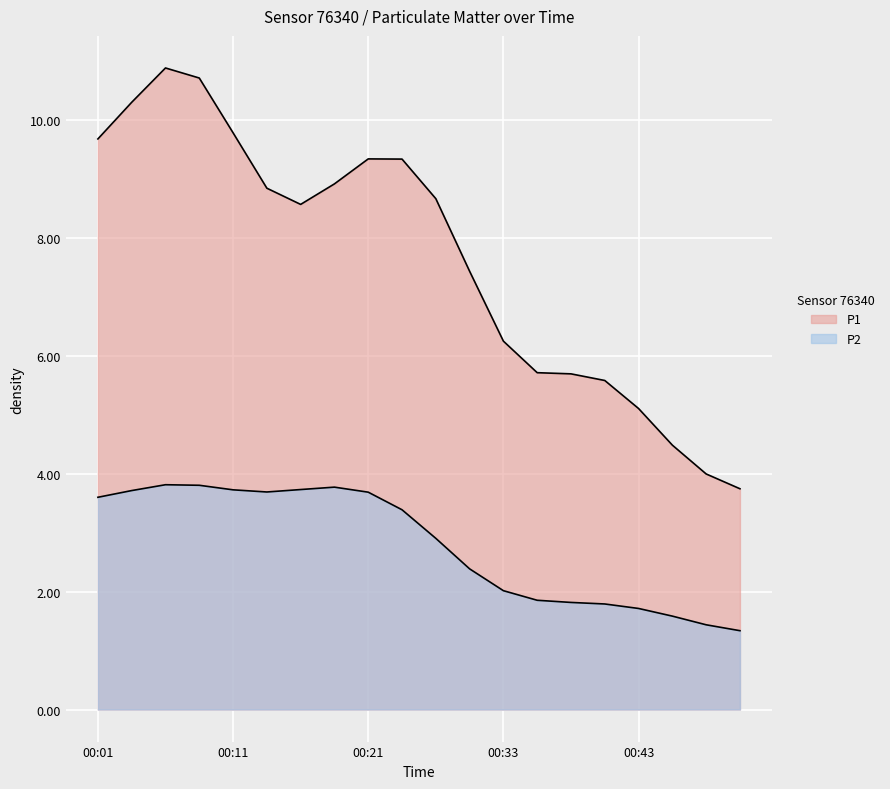

Rank the series by their maximum value, from lowest to highest.

P2, P1